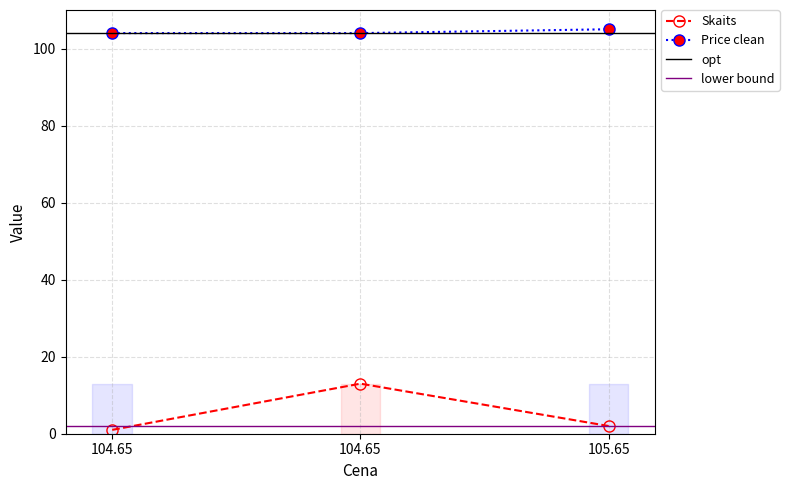

List the series in order of their overall mean, lowest first.

Skaits, Price clean